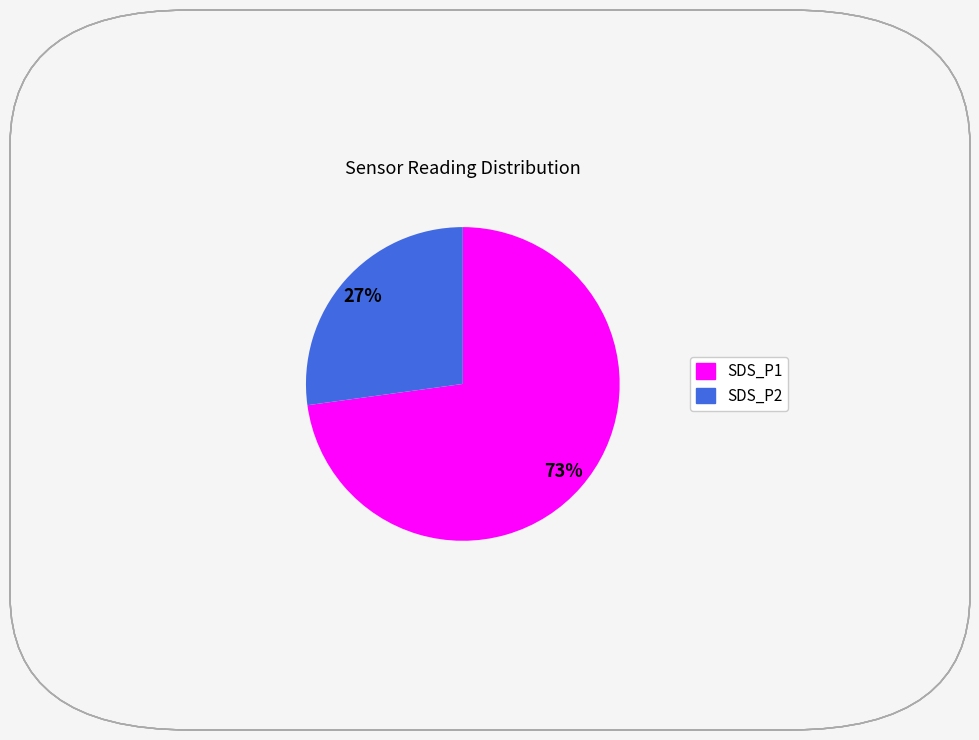

Approximately how many times larger is the value at SDS_P2 compared to SDS_P1?

0.4